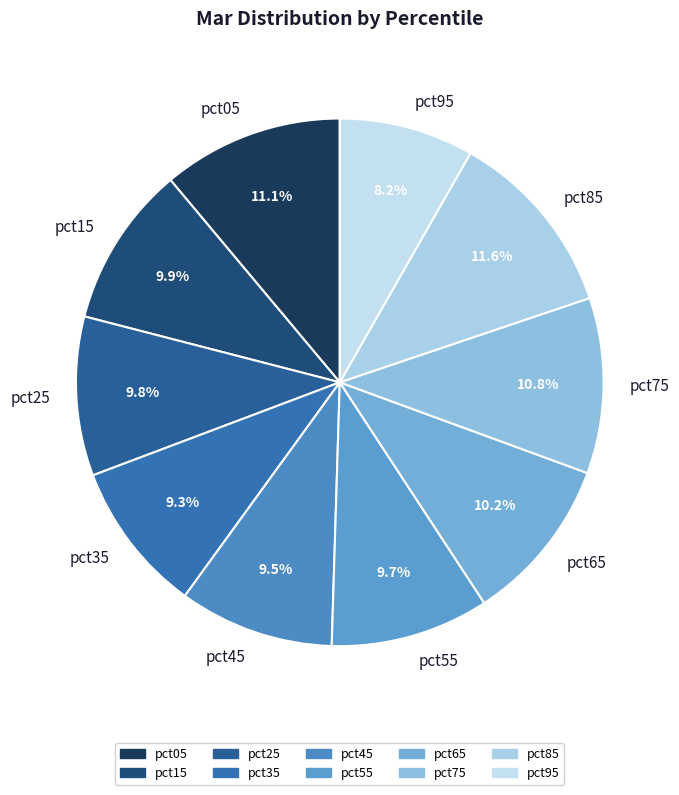

Which slice is the smallest?

pct95